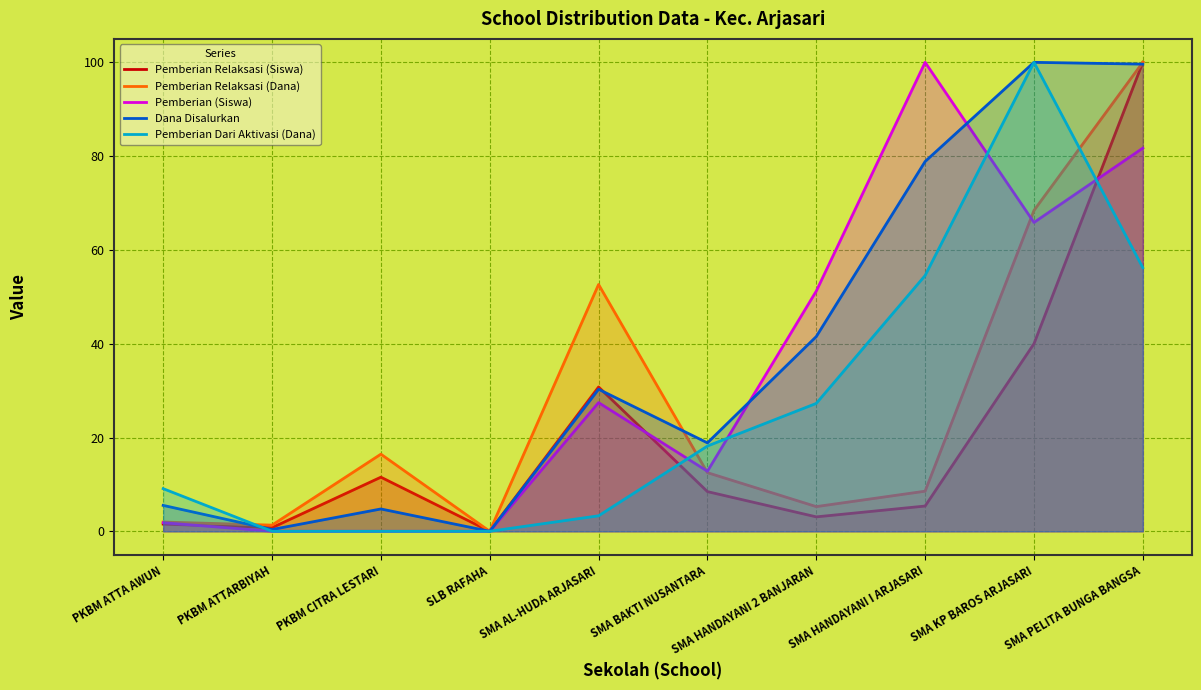

What is the difference between the maximum and second lowest values in the Pemberian Dari Aktivasi (Dana) series?

100.0